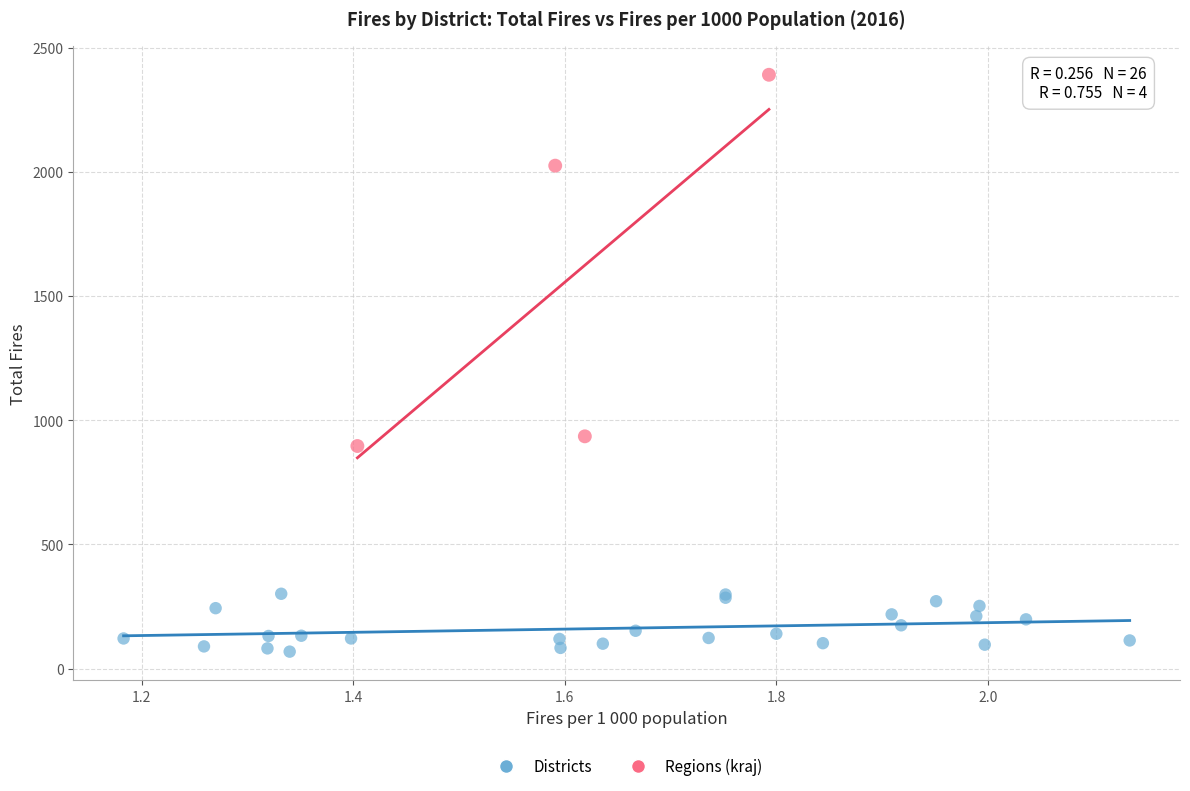

Which series contains the highest Y value?

Regions (kraj)